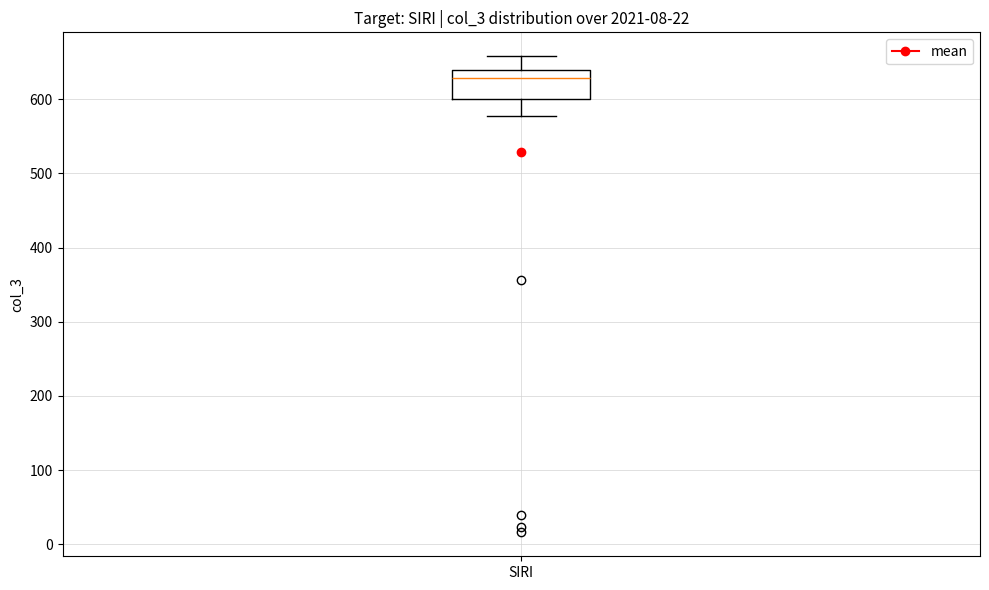

Where is the lower edge of the box for SIRI on the y-axis? The values are not printed on the chart, so give them approximately, as read against the axis.

600